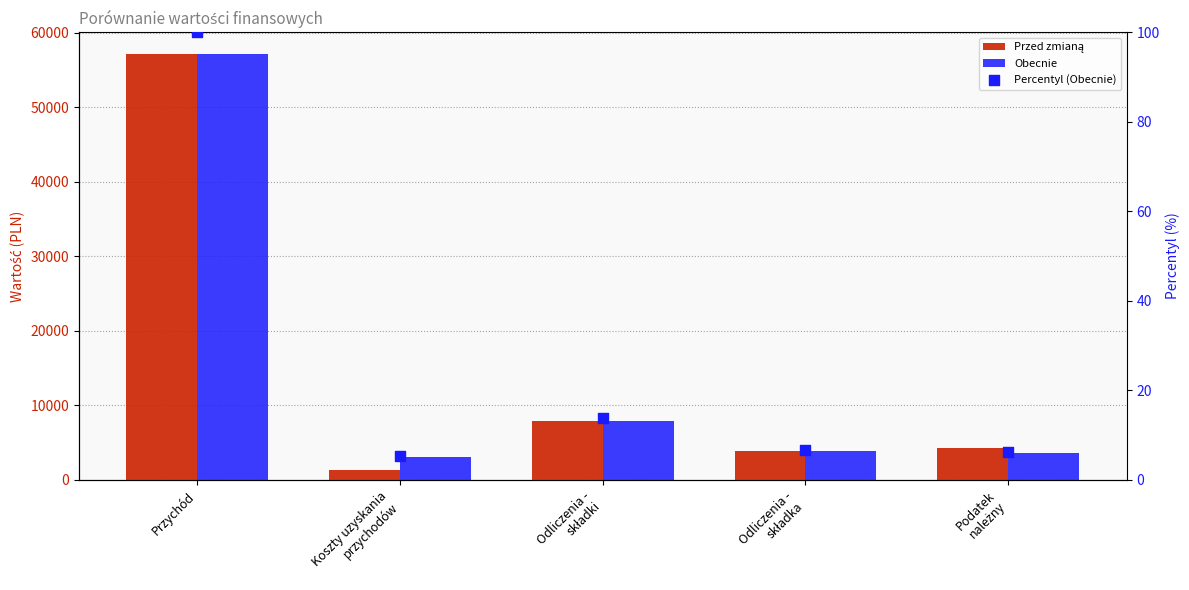

What is the total value across all series at Odliczenia -
składki?

15692.5